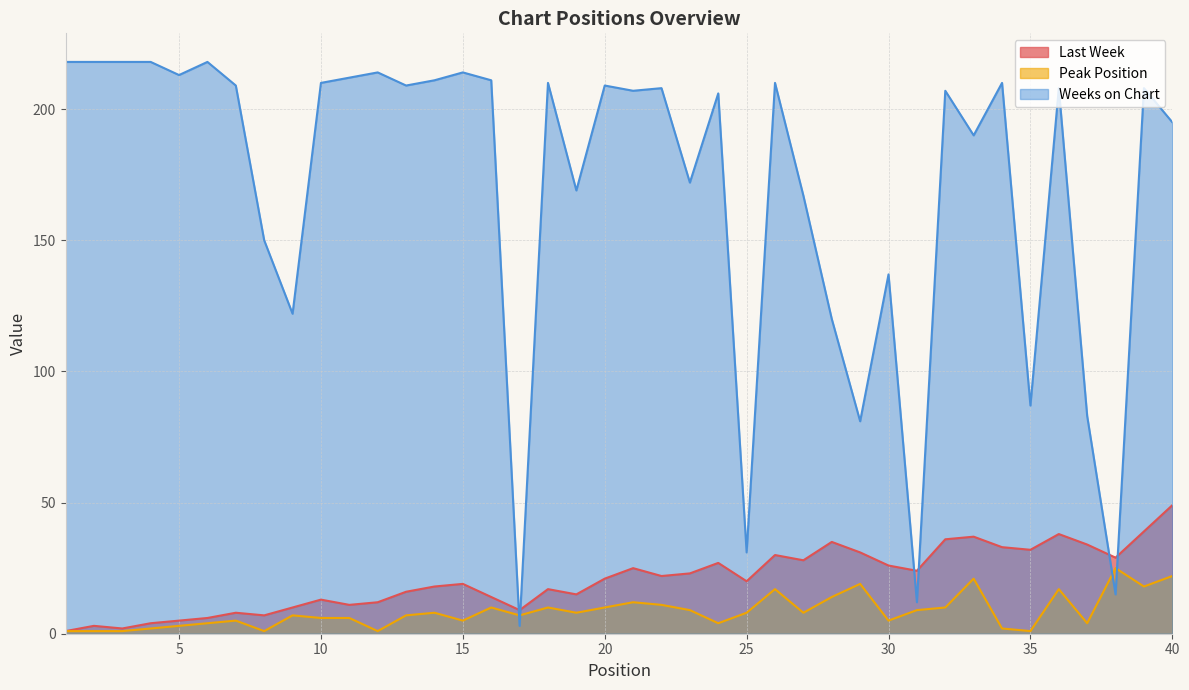

Reading right to left, what are all the values shown in this chart?

Last Week: 49	39	29	34	38	32	33	37	36	24	26	31	35	28	30	20	27	23	22	25	21	15	17	9	14	19	18	16	12	11	13	10	7	8	6	5	4	2	3	1
Peak Position: 22	18	25	4	17	1	2	21	10	9	5	19	14	8	17	8	4	9	11	12	10	8	10	7	10	5	8	7	1	6	6	7	1	5	4	3	2	1	1	1
Weeks on Chart: 195	208	15	83	208	87	210	190	207	12	137	81	120	167	210	31	206	172	208	207	209	169	210	3	211	214	211	209	214	212	210	122	150	209	218	213	218	218	218	218